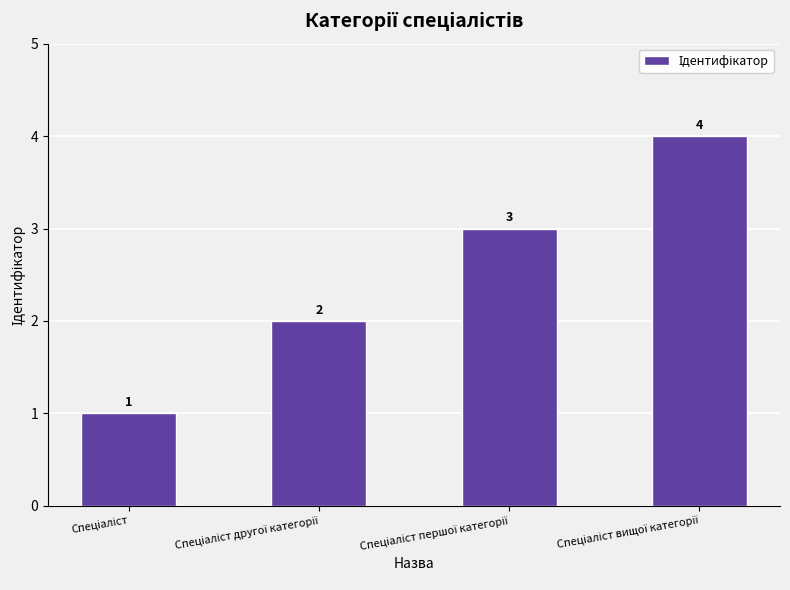

What is the difference between the maximum and minimum values?

3